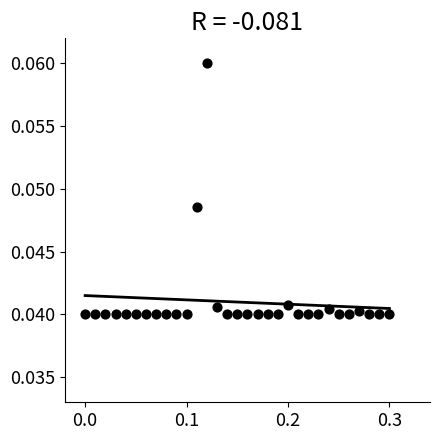

What is the range of X values (max minus min)?

0.3